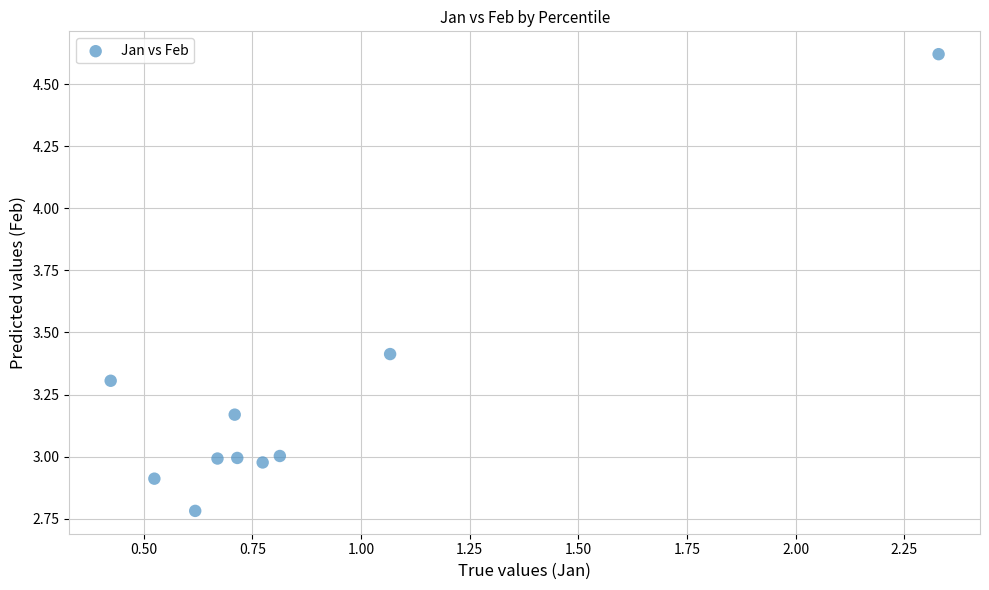

What is the range of Y values (max minus min)?

1.8